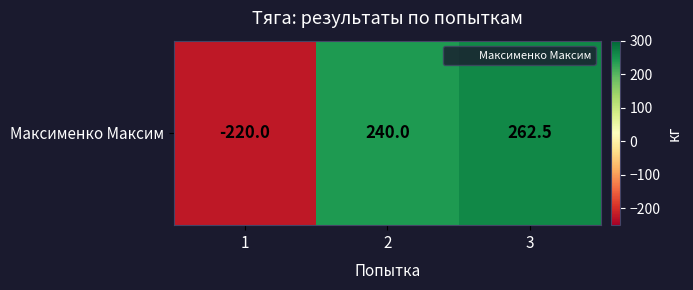

What is the smallest value displayed?

-220.0